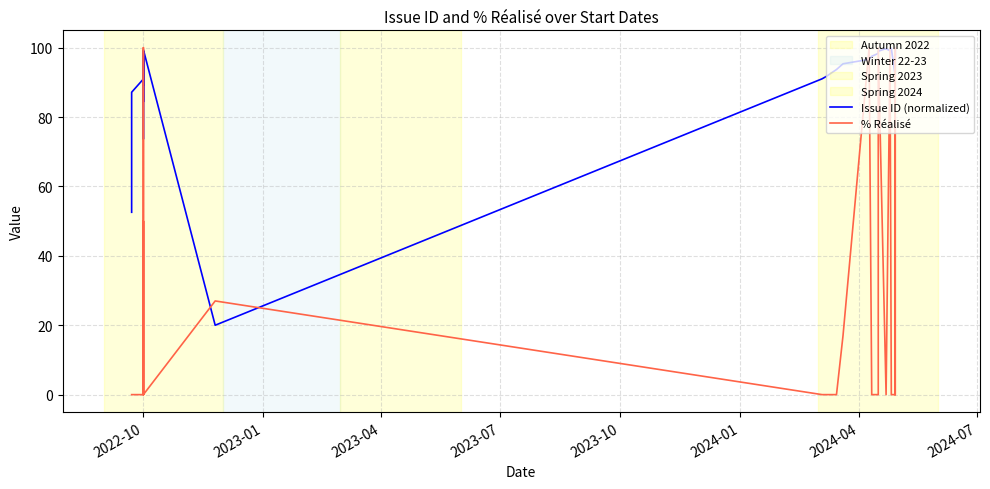

The Issue ID (normalized) series shows 123.5 at 2022-10. True or false?

False